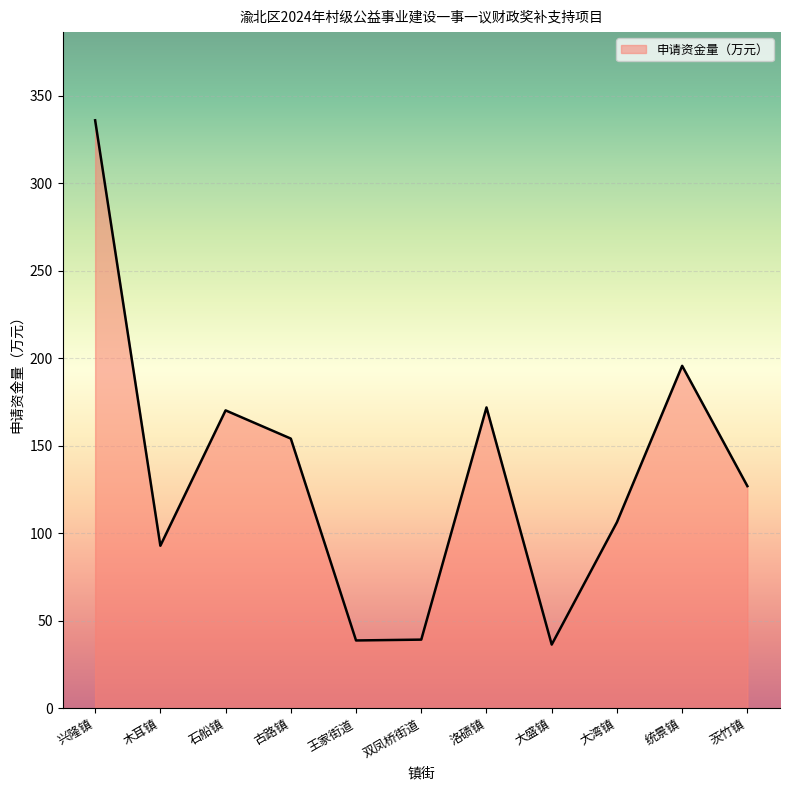

Which has a higher value, 大湾镇 or 茨竹镇?

茨竹镇